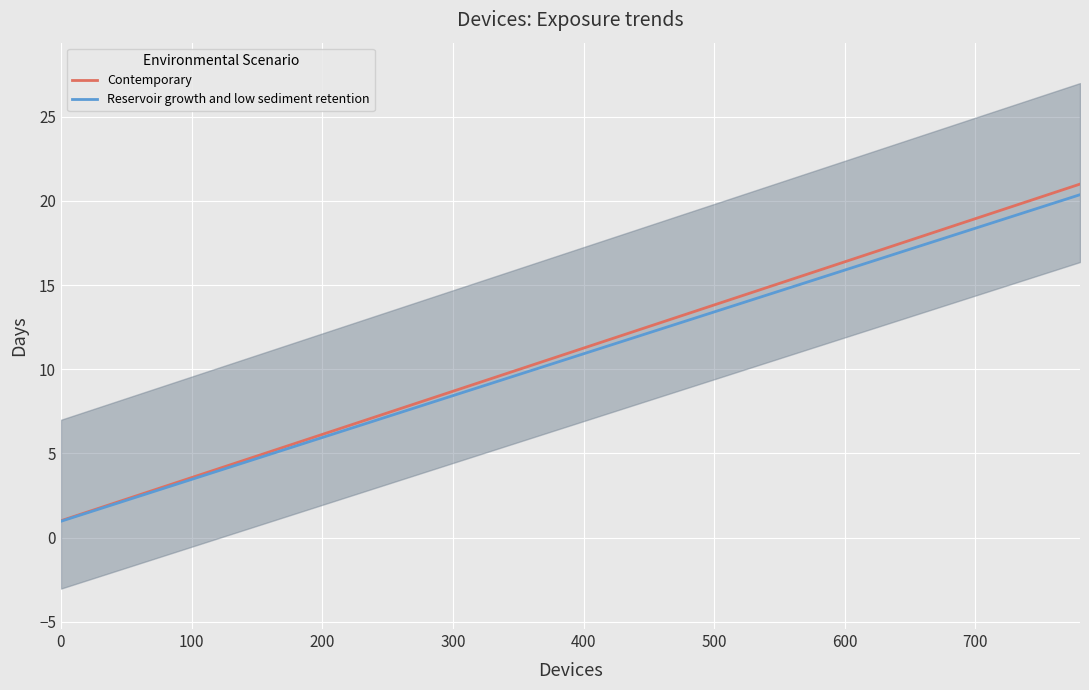

Reading left to right, what are all the values shown in this chart?

Contemporary: 1.0	2.0	3.0	4.0	5.0	6.0	7.0	8.0	9.0	10.0	11.0	12.0	13.0	14.0	15.0	16.0	17.0	18.0	19.0	20.0	21.0
Reservoir growth and low sediment retention: 1.0	1.9	2.9	3.9	4.8	5.8	6.8	7.8	8.7	9.7	10.7	11.6	12.6	13.6	14.5	15.5	16.5	17.5	18.4	19.4	20.4